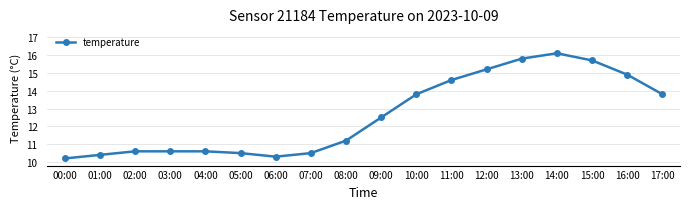

How many data points are less than 12?

9